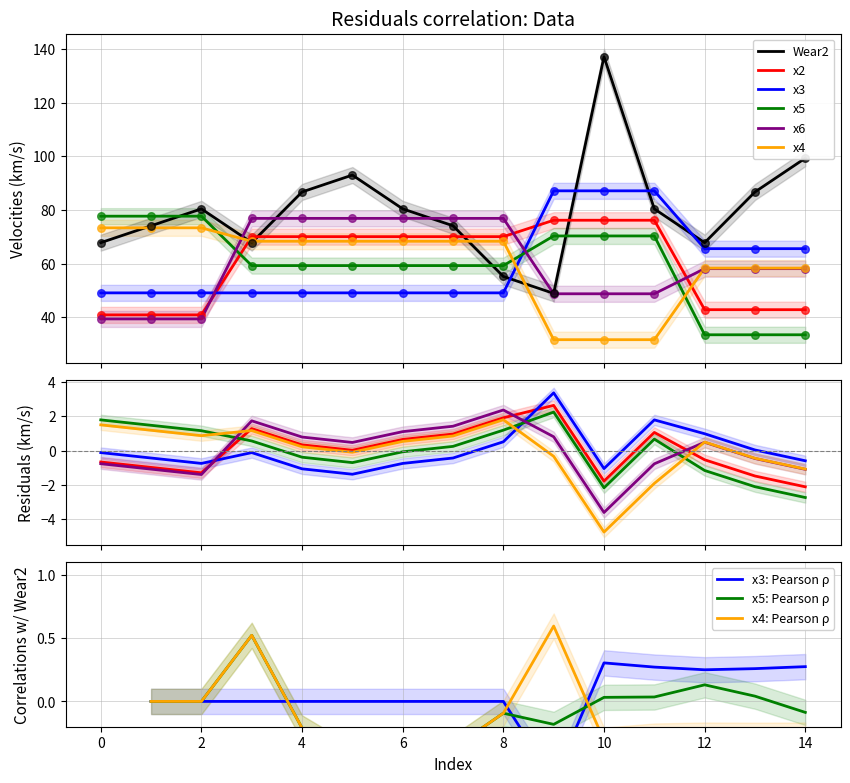

Which series contains the highest Y value?

Wear2